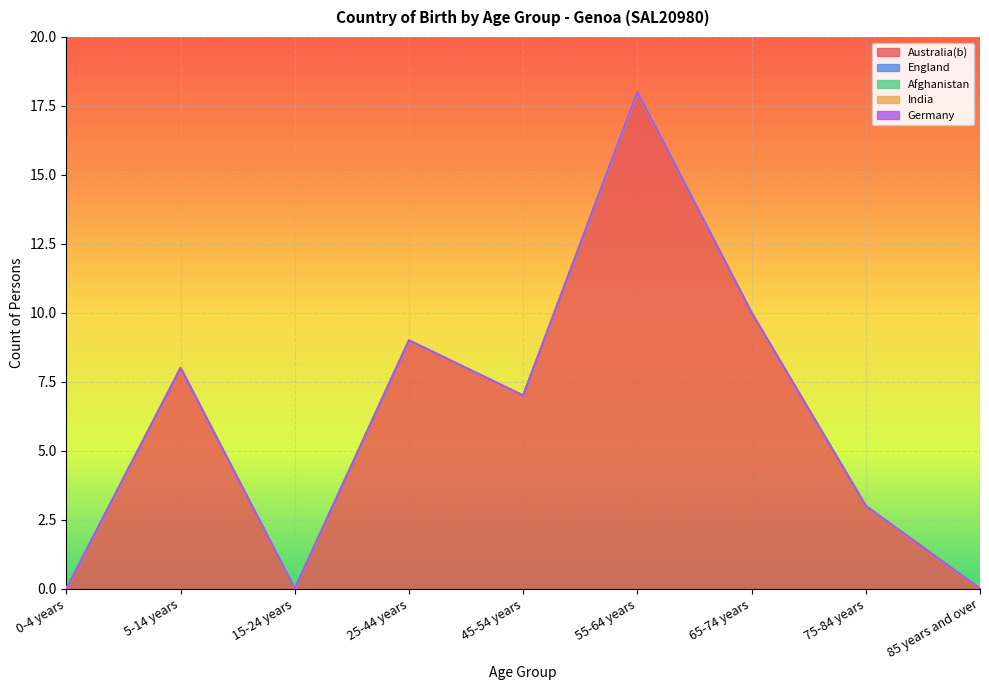

At which label does Australia(b) first exceed 7?

5-14 years